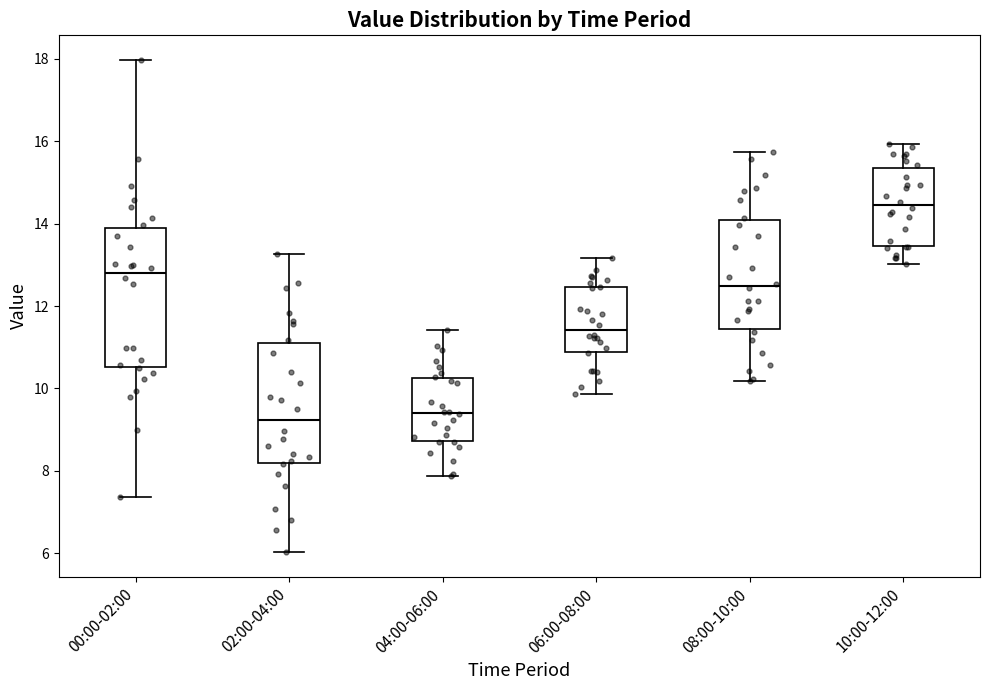

Comparing the boxes themselves (not the whiskers), which one is the tallest?

00:00-02:00